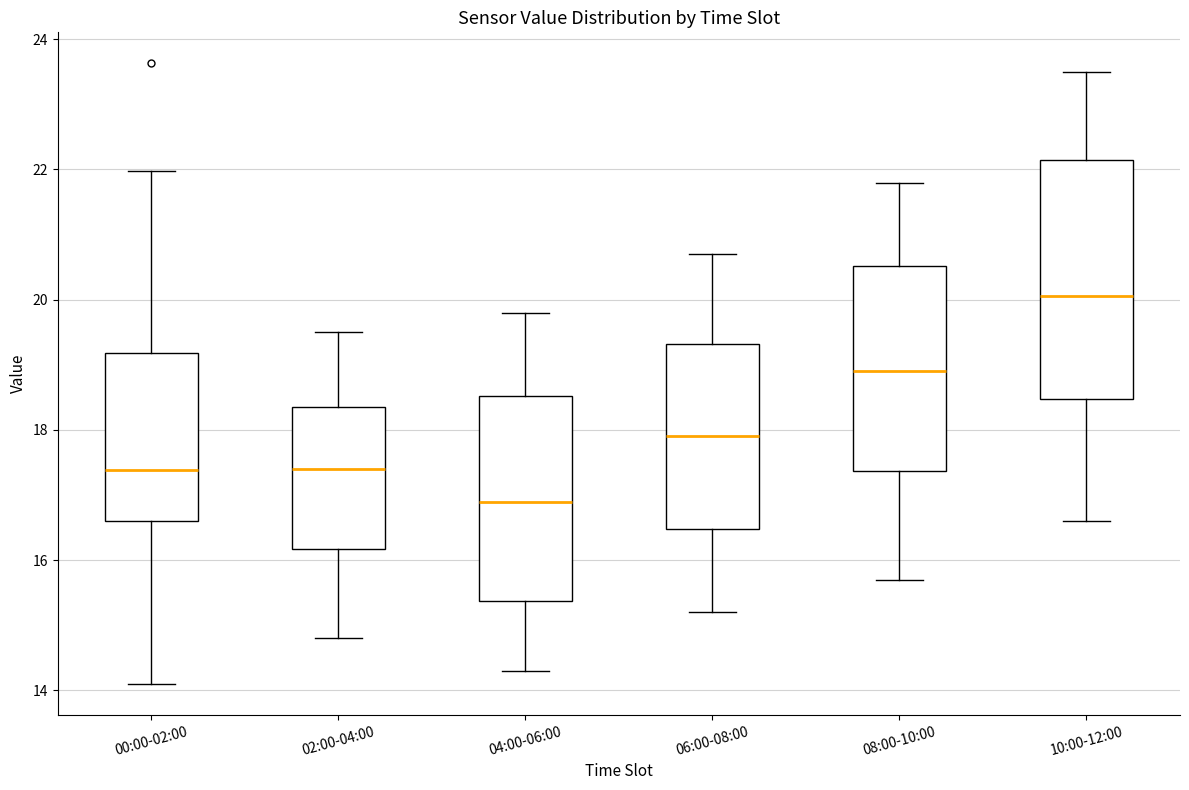

Which box has the highest median line?

10:00-12:00